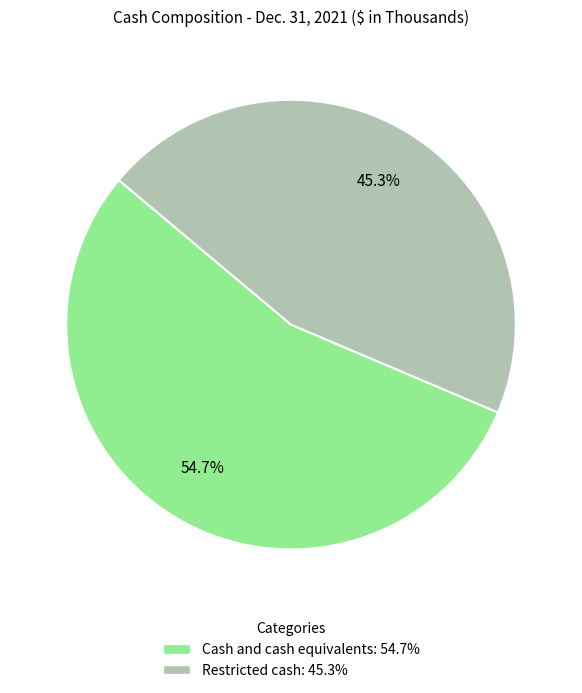

Which slice represents more than half of the pie?

Cash and cash equivalents